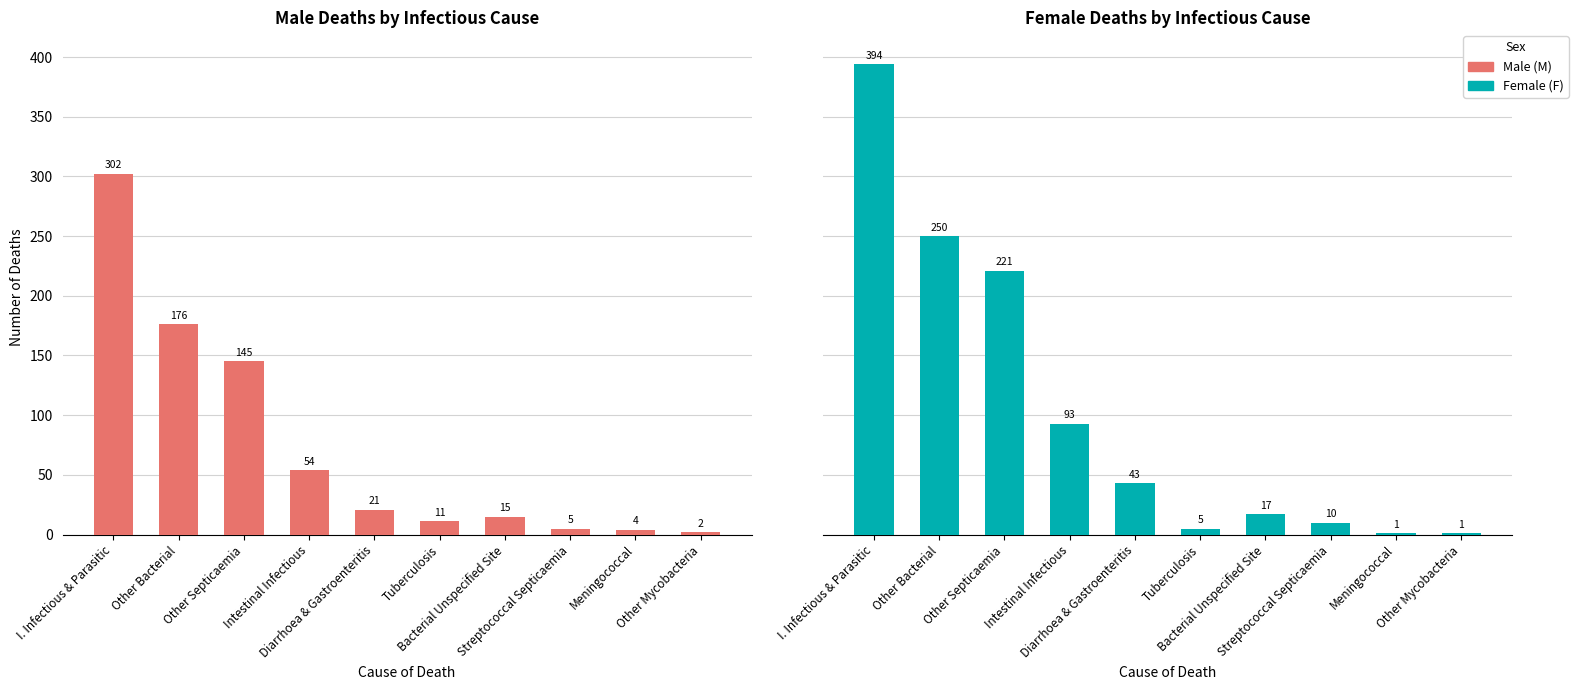

What are all the series names shown in the legend?

M, F